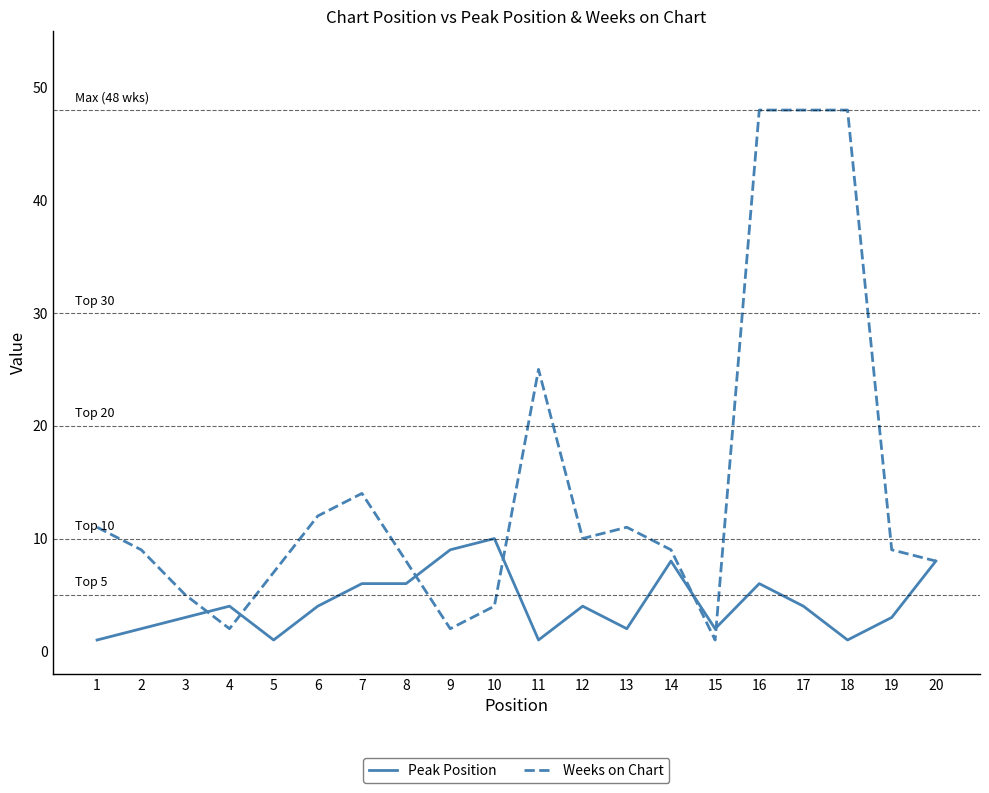

What is the difference between the maximum and minimum values in the Peak Position series?

9